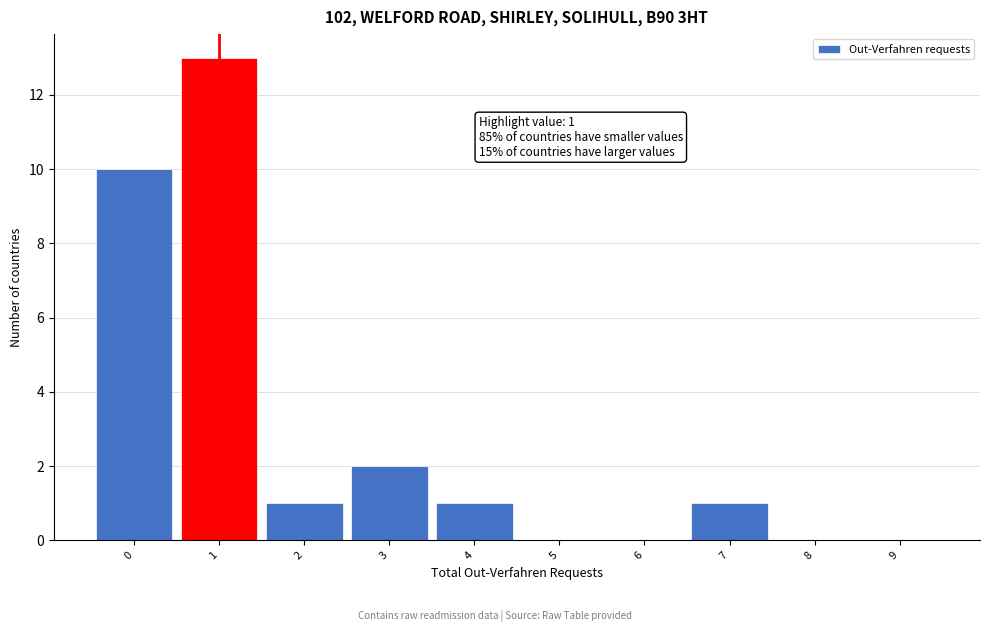

Reading left to right, transcribe all the data shown in this chart.

0=10	1=13	2=1	3=2	4=1	5=0	6=0	7=1	8=0	9=0